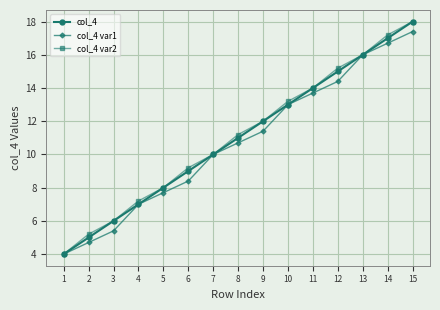

What are all the series names shown in the legend?

col_4, col_4 var1, col_4 var2